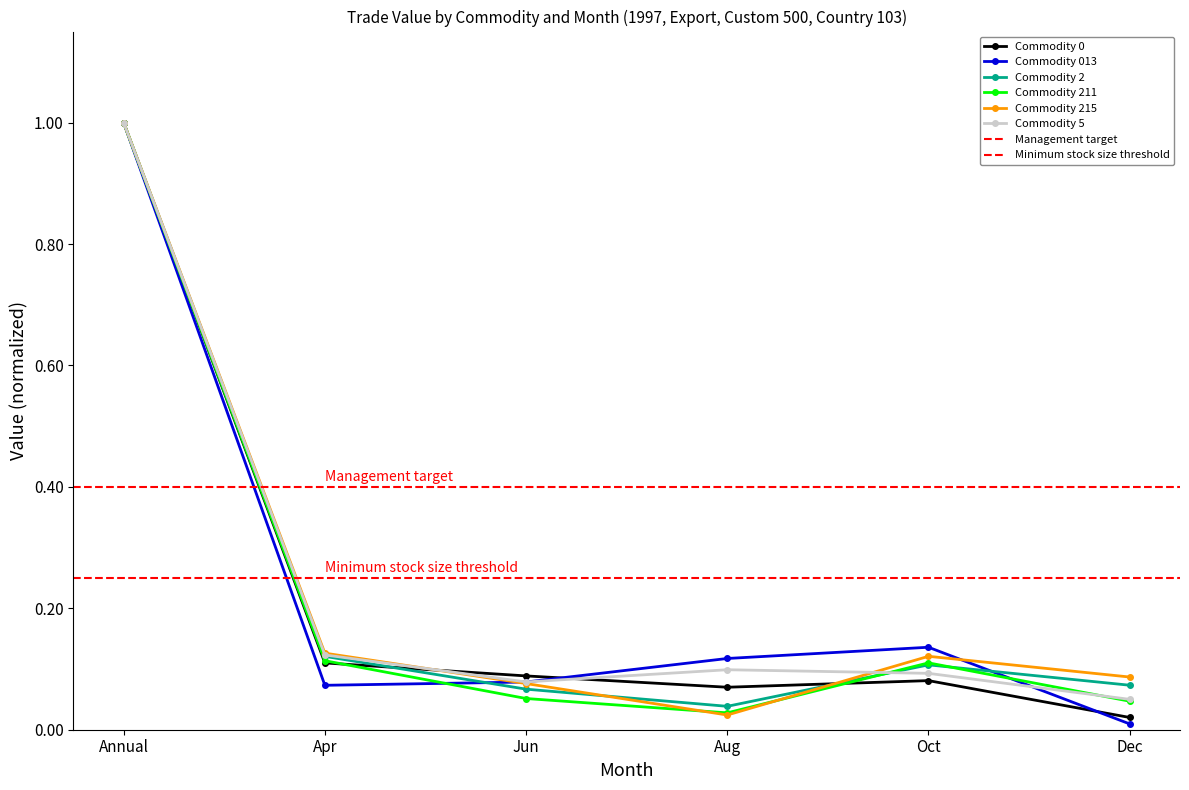

Which series has the largest total across all categories?

Commodity 5